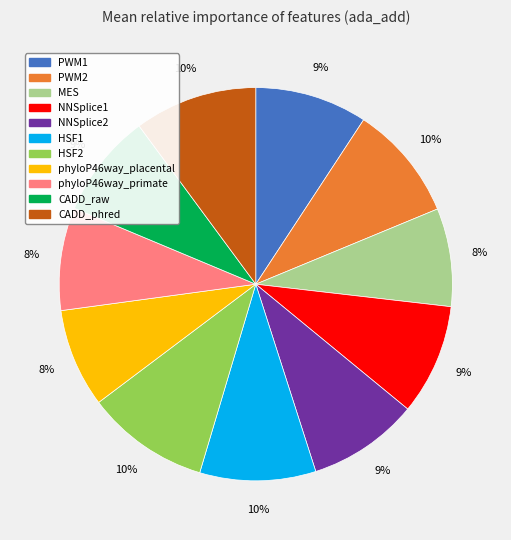

How many slices are in this pie chart?

11